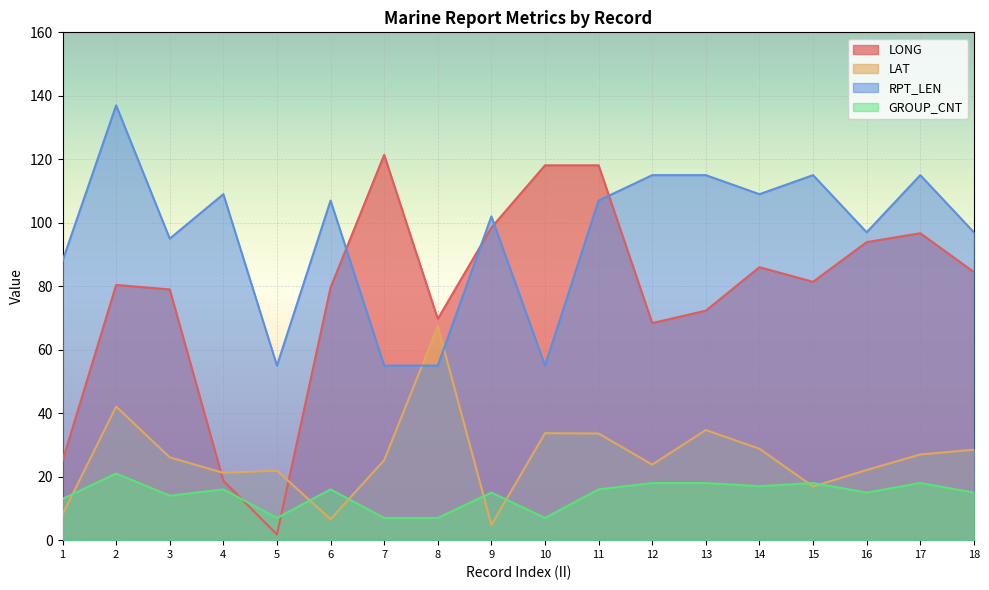

How many lines are shown in the chart?

4